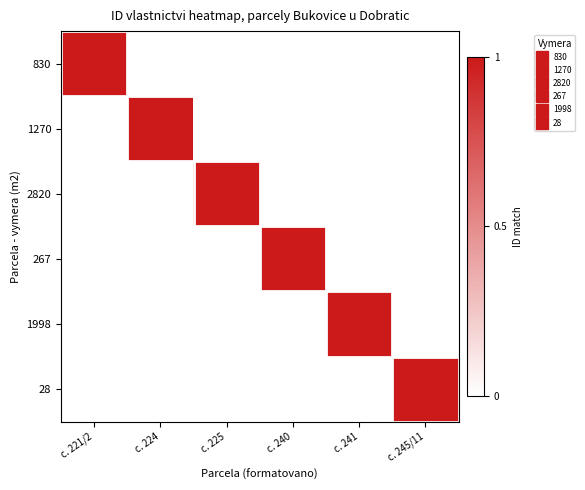

What is the total value across all series at c. 221/2?

1